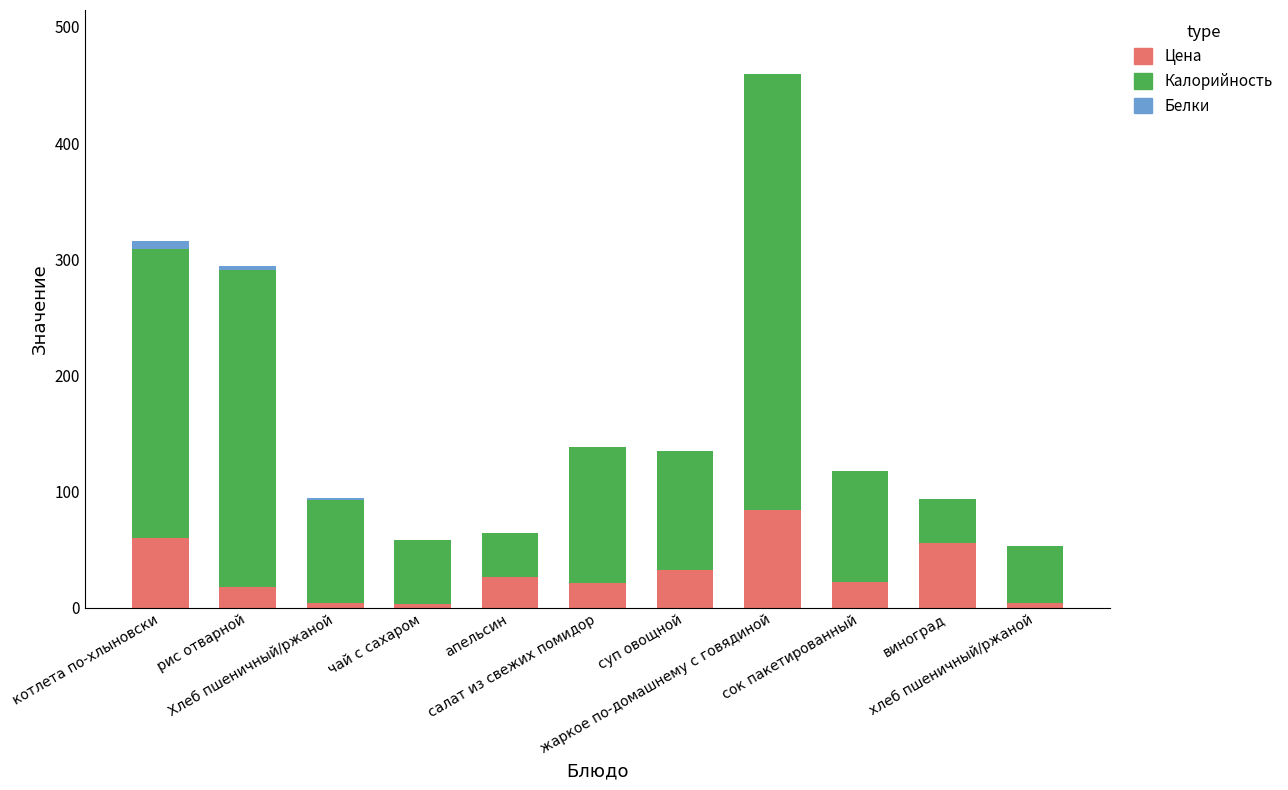

What is the sum of all Цена values?

333.2